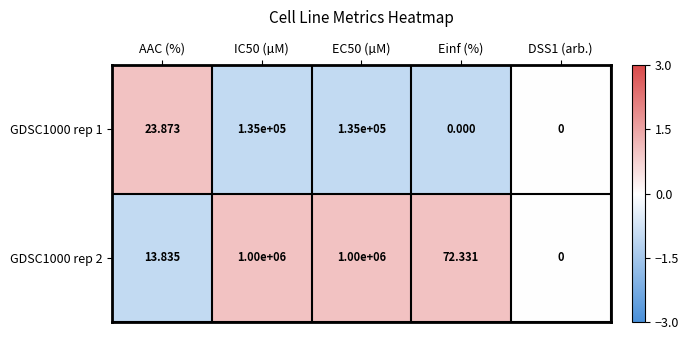

Is the value of GDSC1000 rep 1 at DSS1 (arb.) greater than the value of GDSC1000 rep 2 at Einf (%)?

No